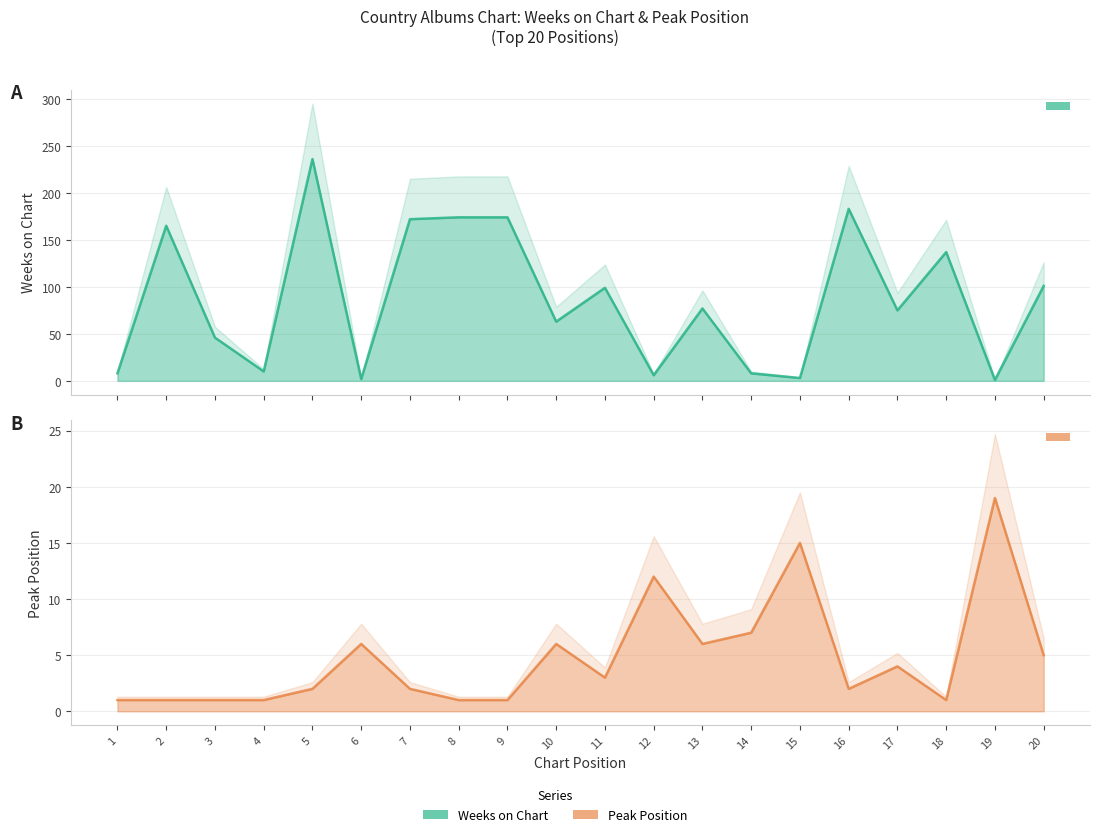

Which category has the lowest value in the Pico series?

1